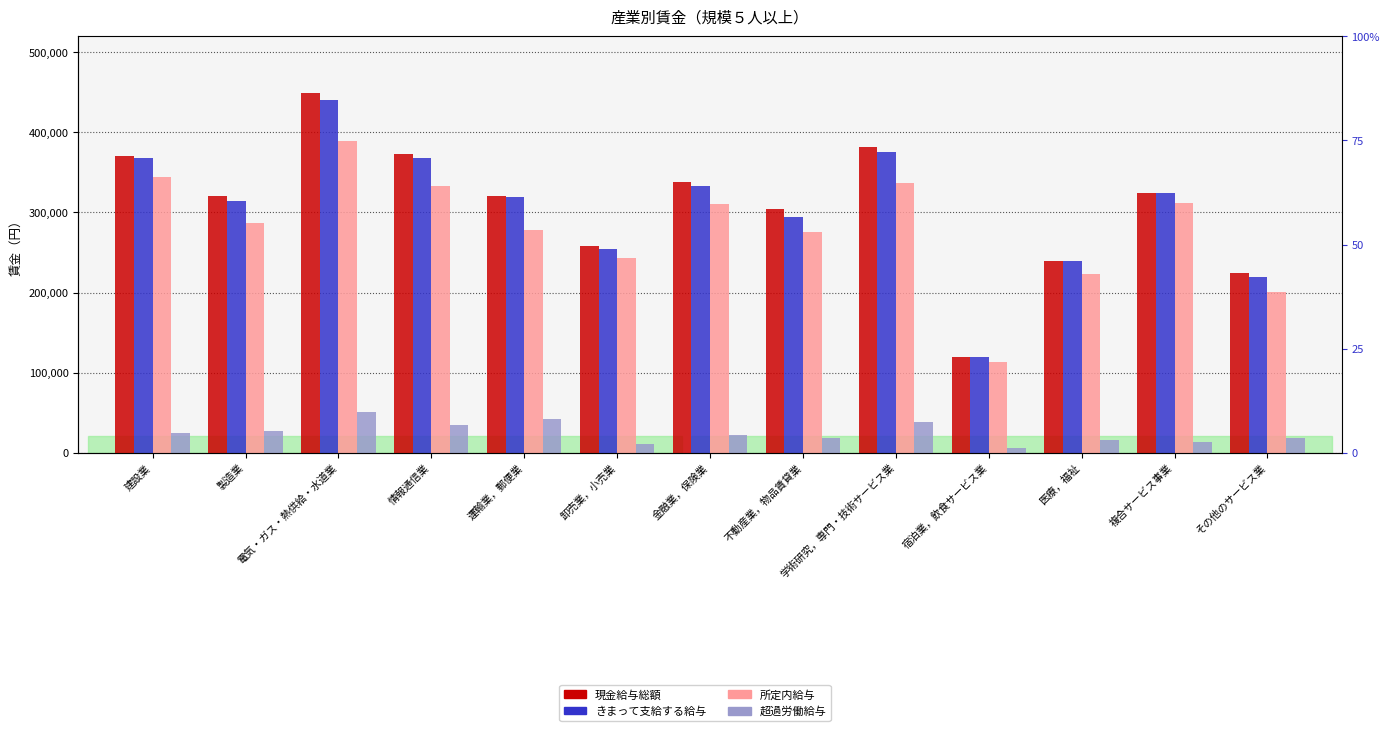

What is the label of the 9th bar from the right?

運輸業，郵便業